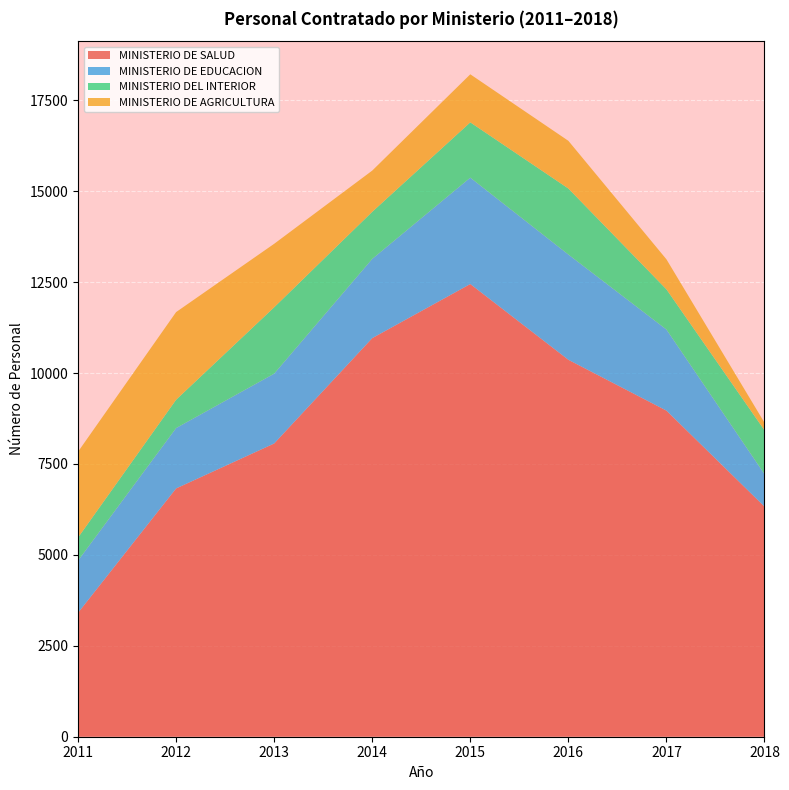

Rank the categories by MINISTERIO DE SALUD value from lowest to highest.

2011, 2018, 2012, 2013, 2017, 2016, 2014, 2015